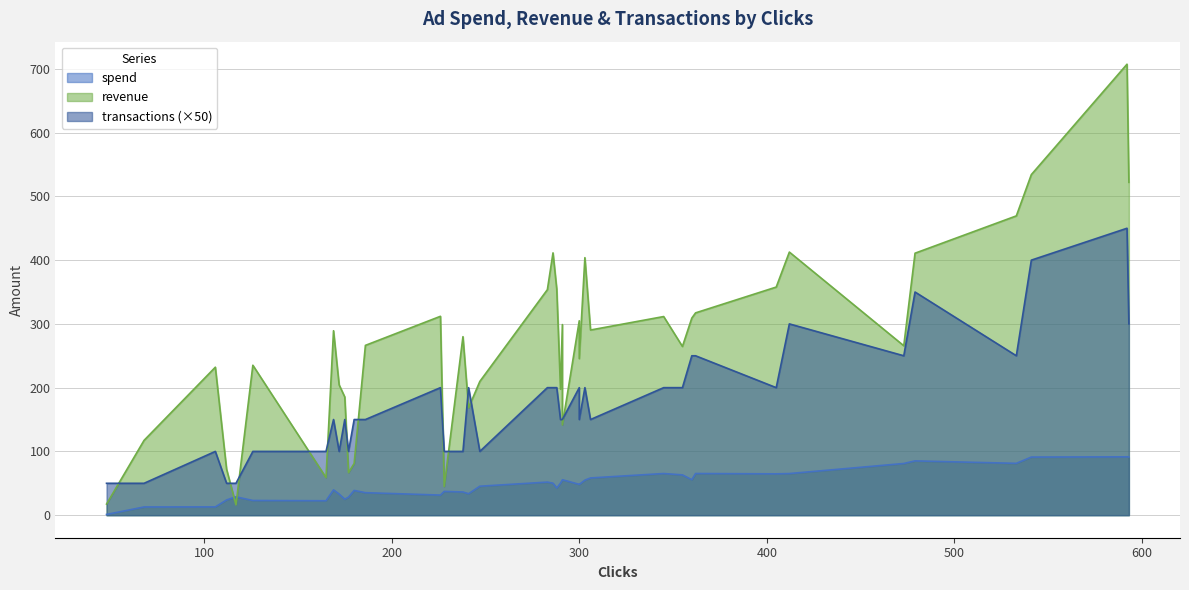

What is the greatest value displayed?

707.3